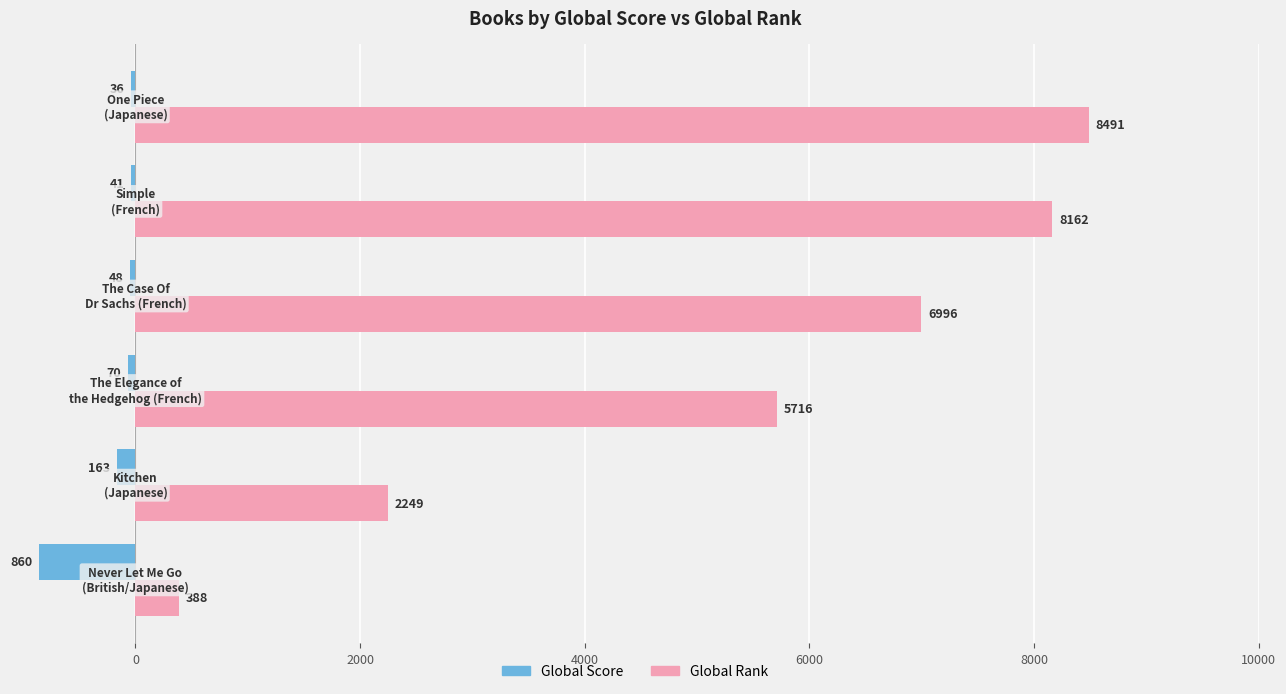

What are all the series names shown in the legend?

Global Score, Global Rank